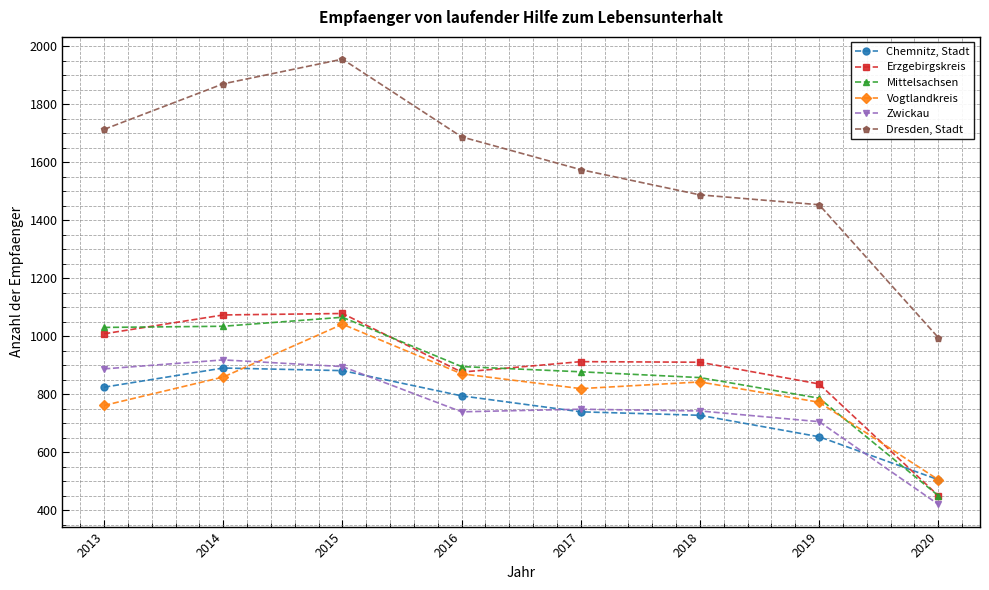

What is the sum of all Zwickau values?

6054